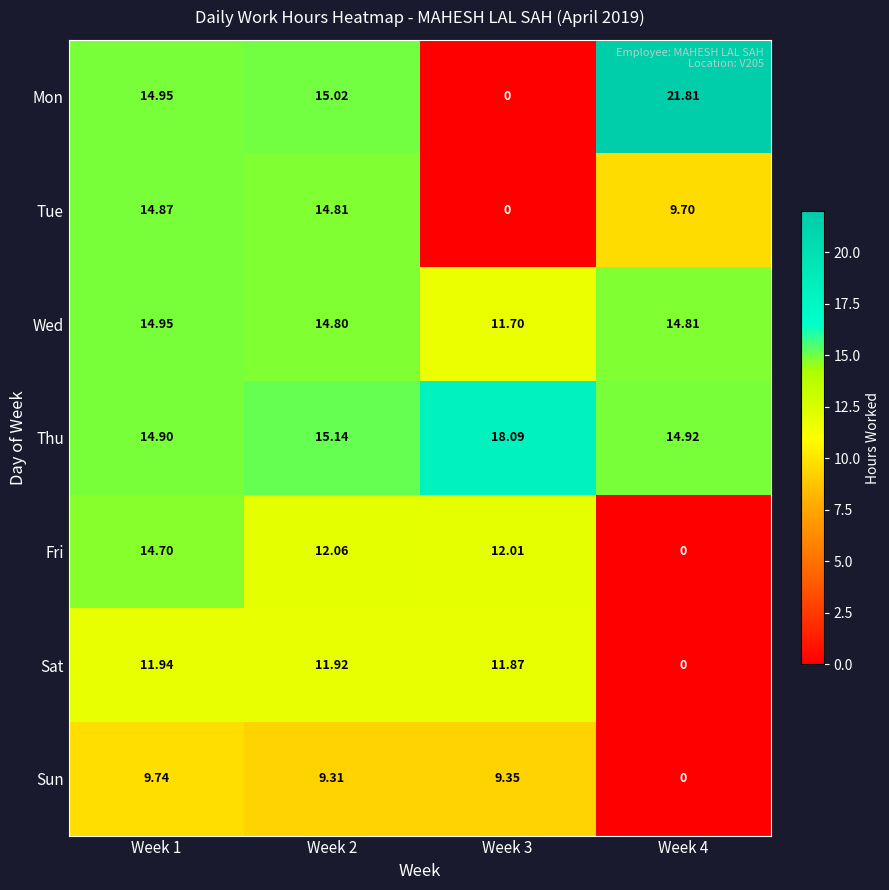

List the series in order of their peak value, lowest first.

Sun, Sat, Fri, Tue, Wed, Thu, Mon